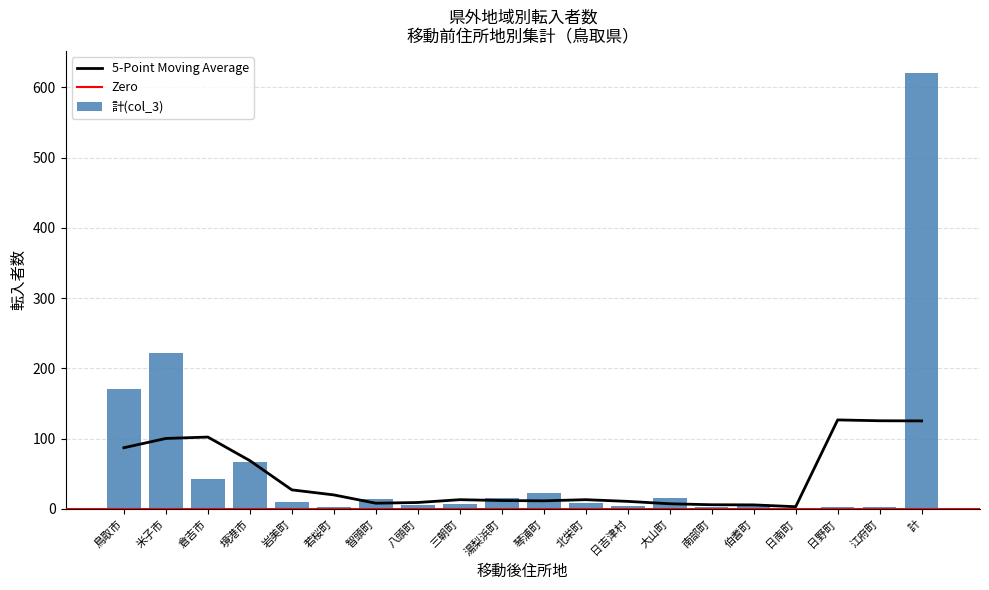

Between 米子市 and 計, which series saw the biggest shift?

計(col_3)